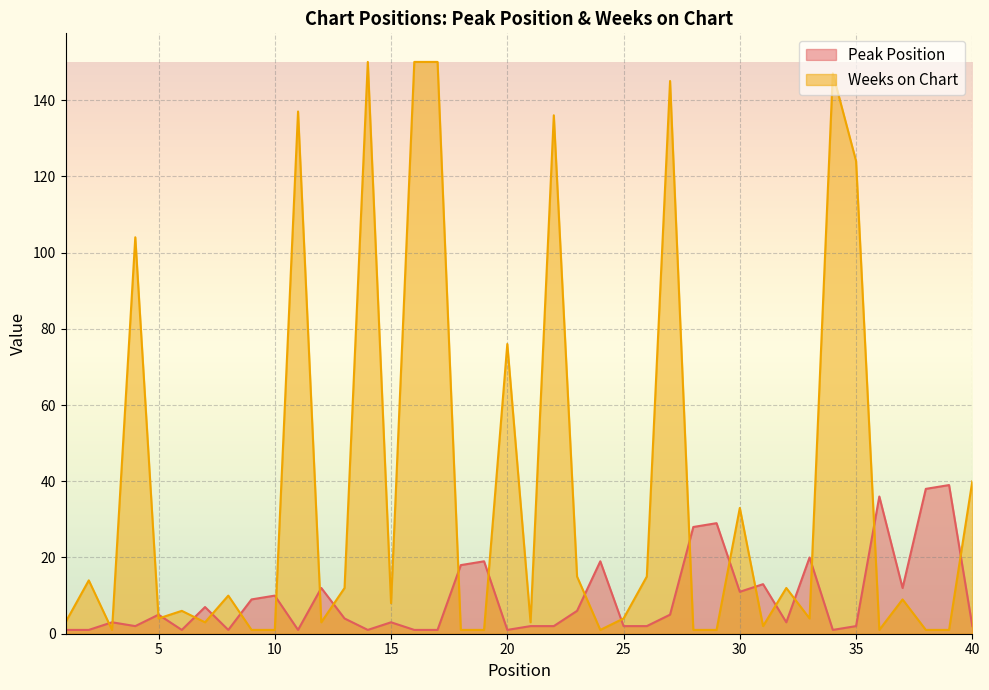

At which label does Weeks on Chart reach its peak?

14